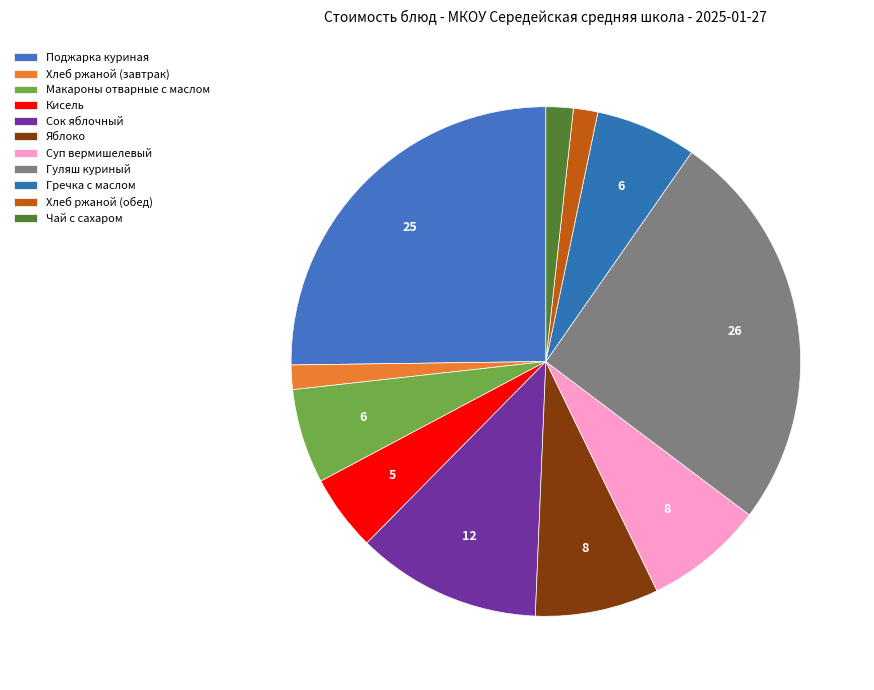

What percentage do Суп вермишелевый and Яблоко together represent?

15.4%